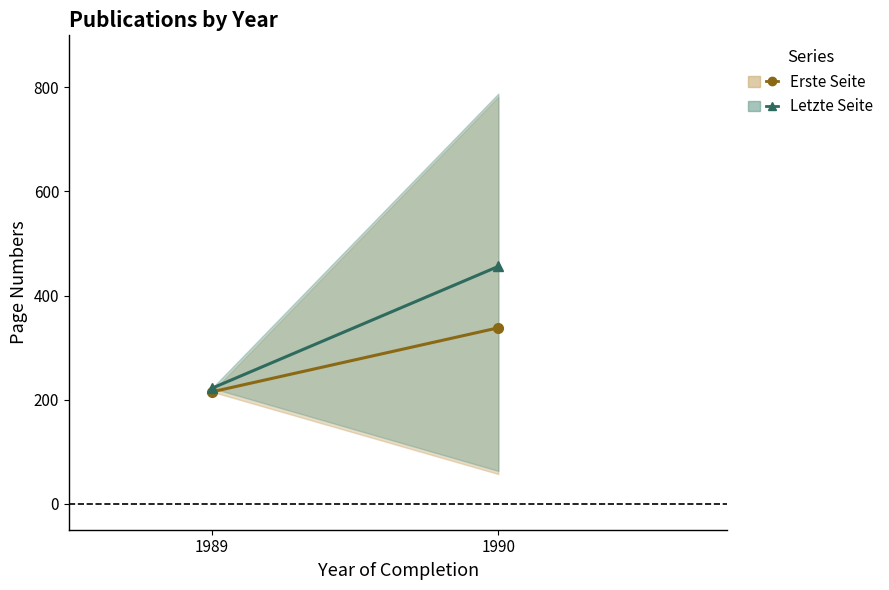

What is the value of the Erste Seite point at the 2nd from the left?

338